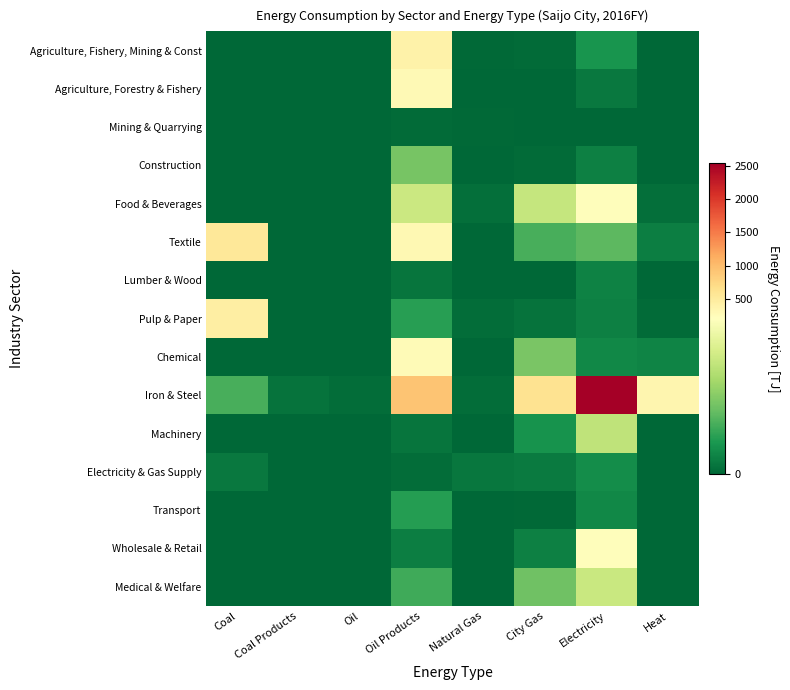

Which label corresponds to the largest value in the chart?

Electricity